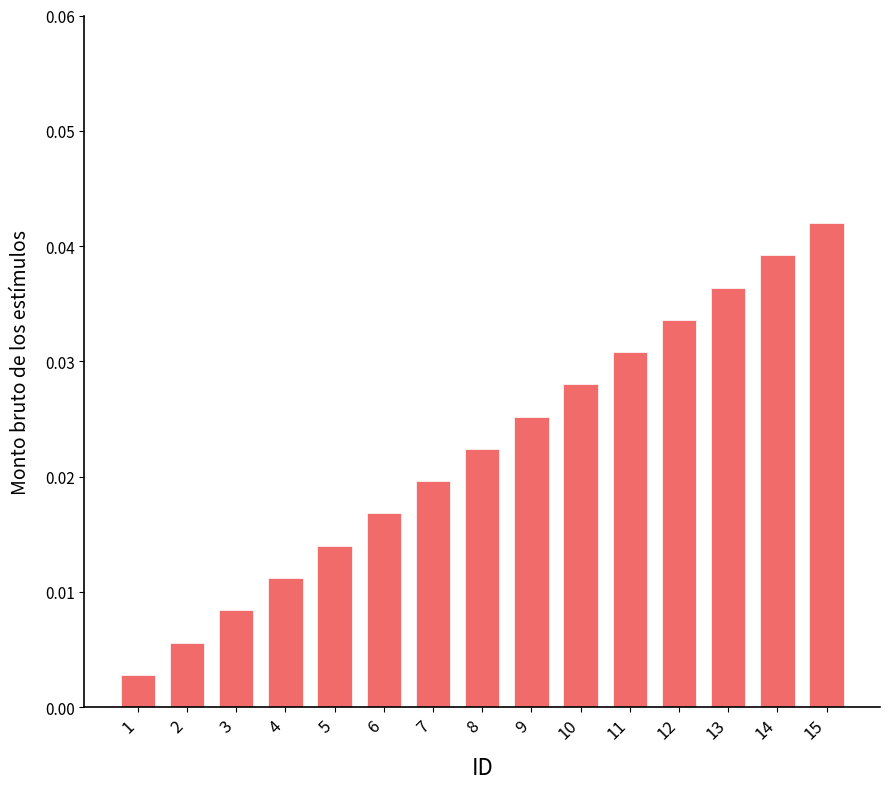

At which label is the value closest to 0?

1